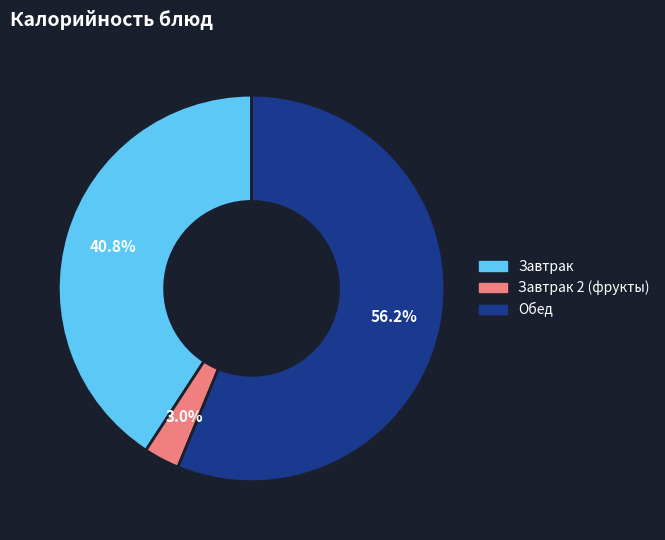

Does any single category account for the majority?

Yes